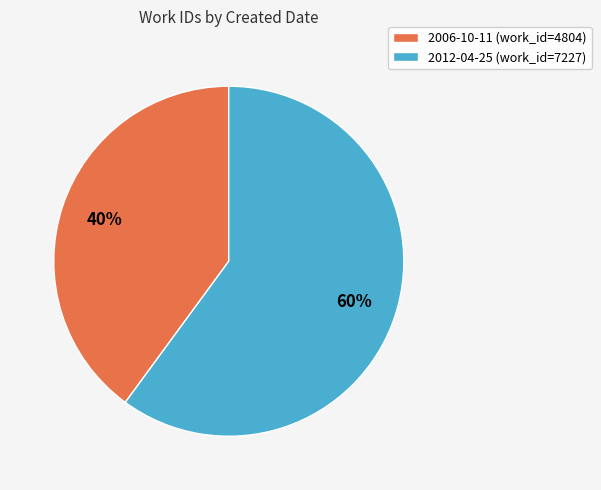

To the nearest percent, what is the combined percentage of 2012-04-25 and 2006-10-11?

100%